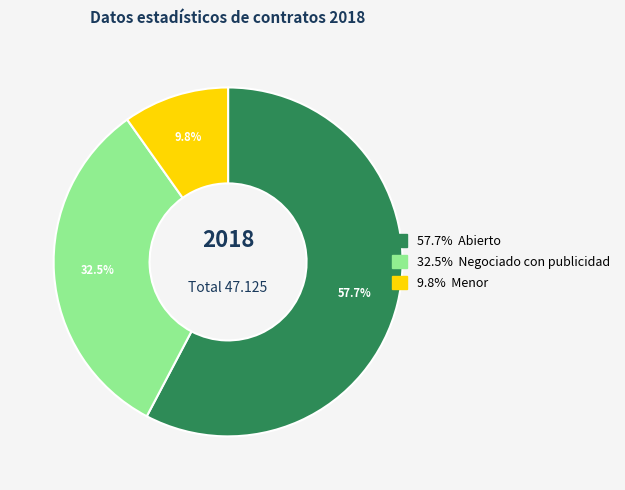

Is there any slice that represents more than half of the pie?

Yes